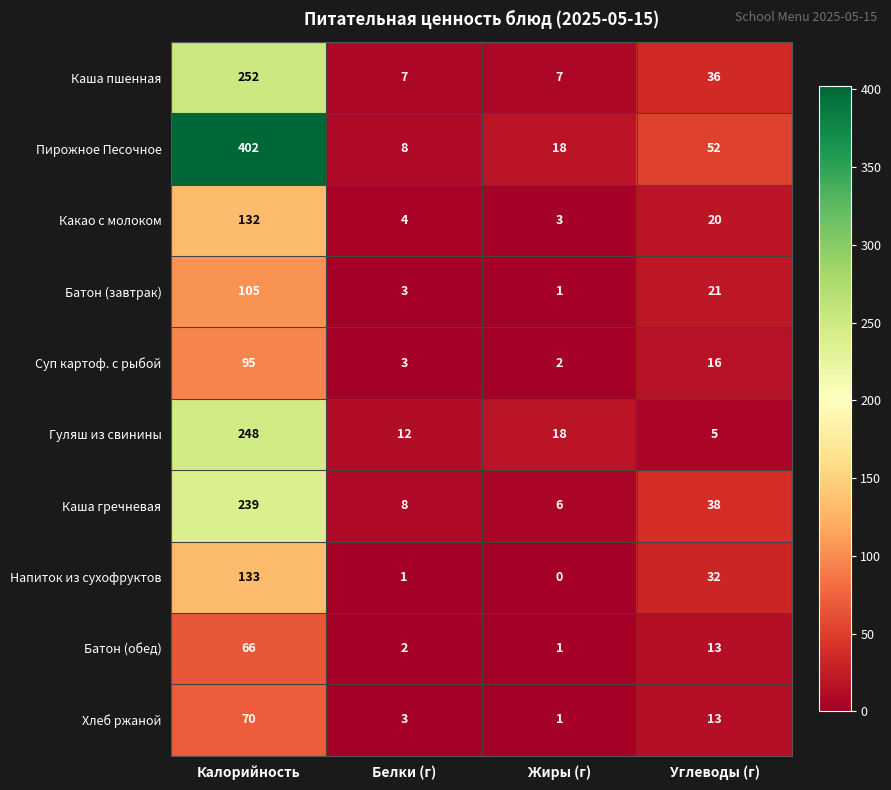

What is the difference between the maximum and minimum values in the Гуляш из свинины series?

243